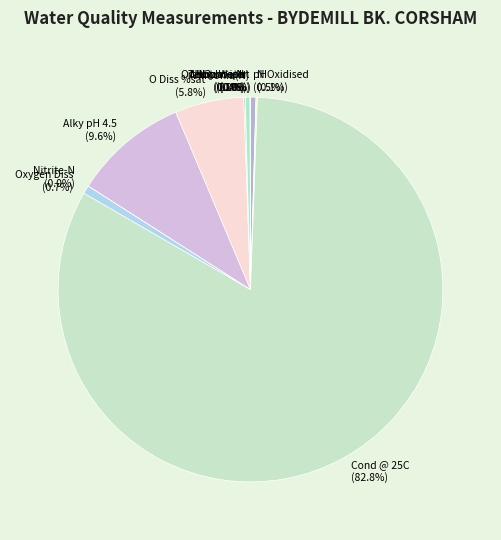

What percentage is NOT represented by pH?

99.5%